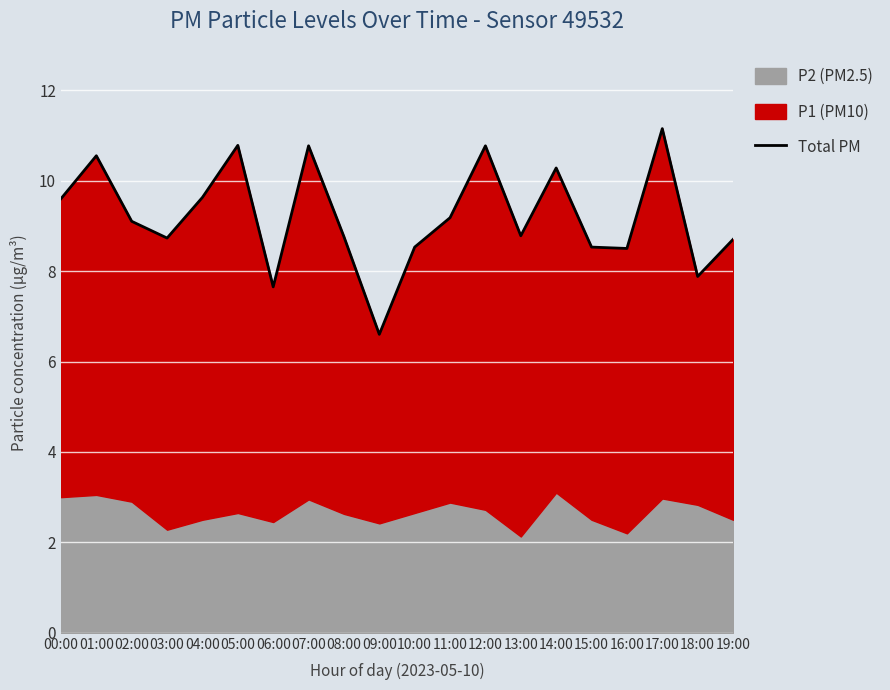

What is the difference between the values at 09:00 and 19:00?

2.1